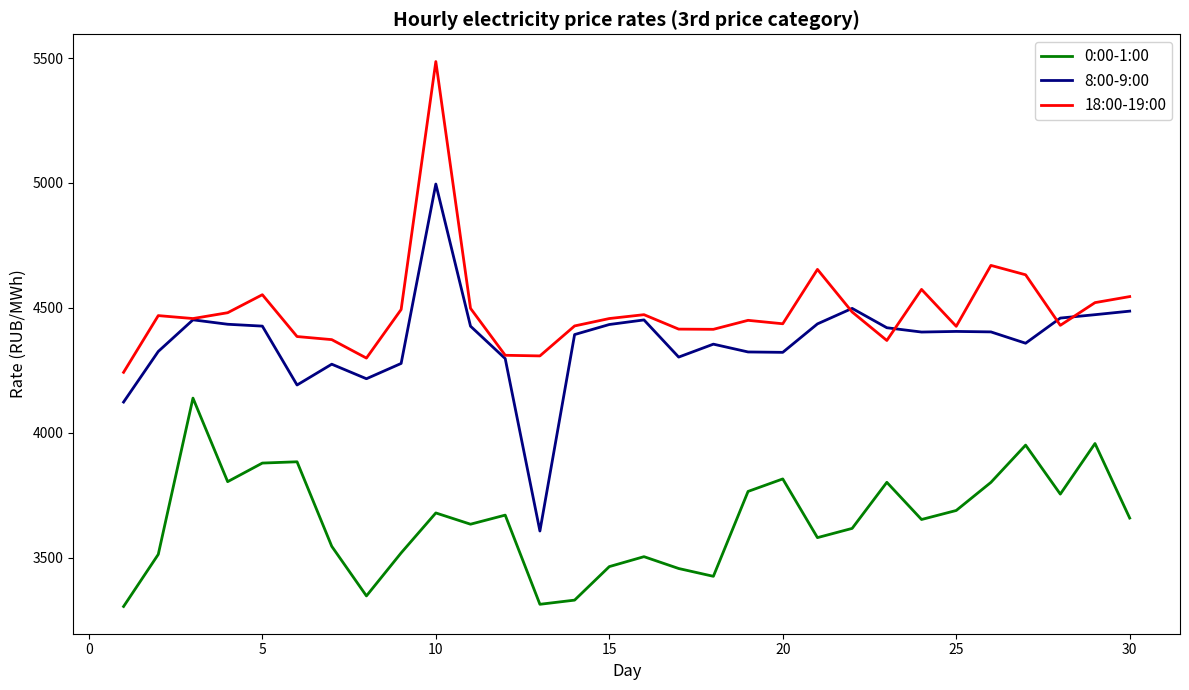

Which series has the largest range (max minus min)?

8:00-9:00